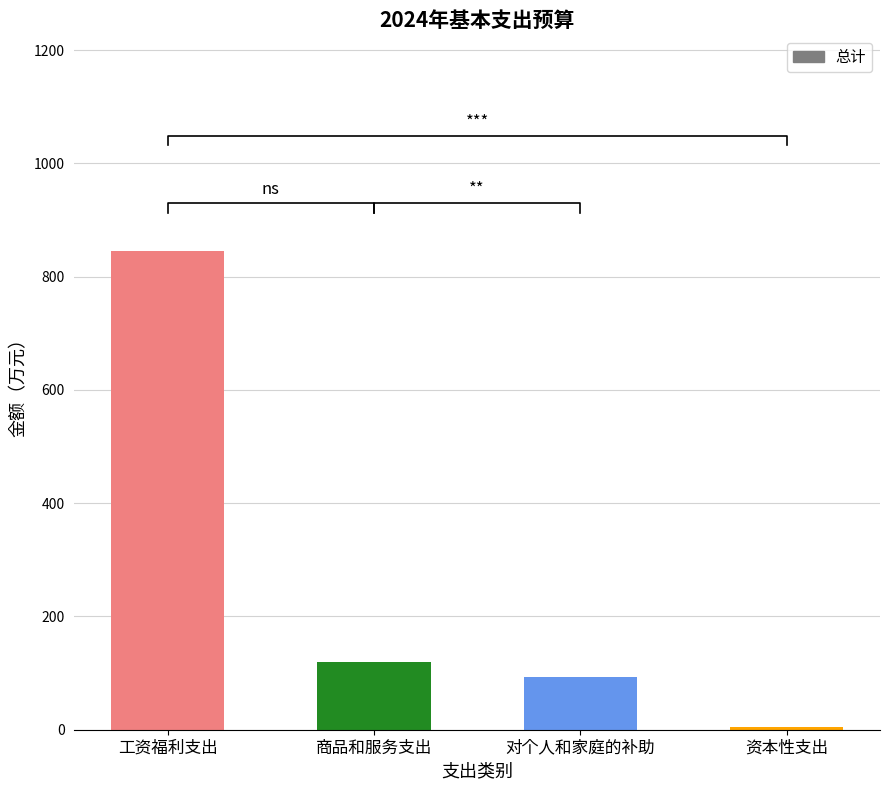

What is the difference between the values at 工资福利支出 and 商品和服务支出?

726.8